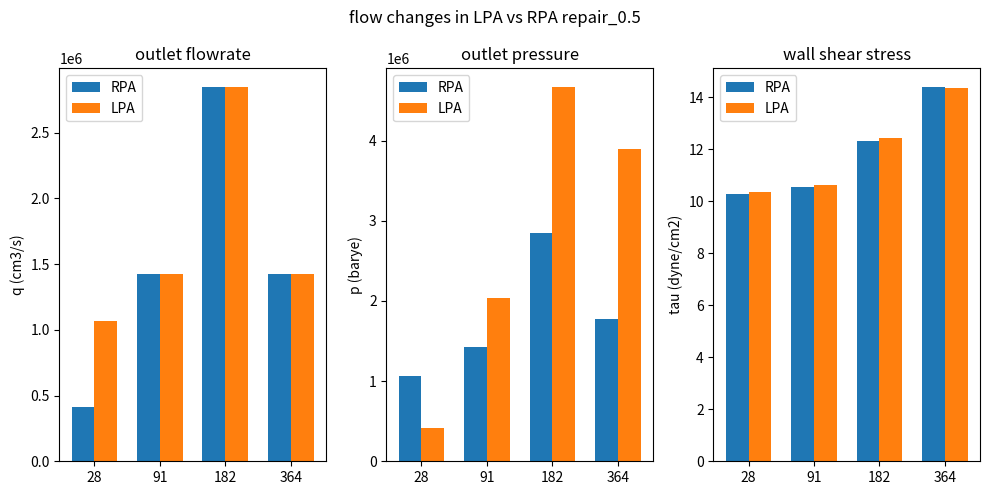

Which series has the widest spread of values?

RPA